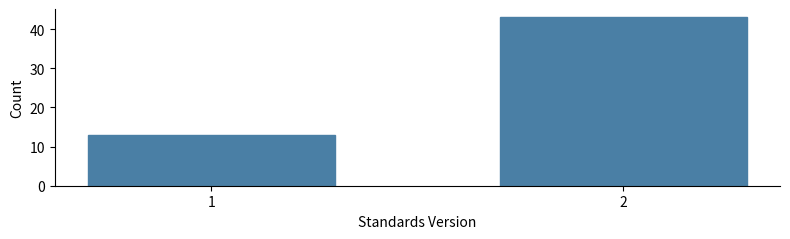

Reading left to right, list all the values displayed in this chart.

13	43